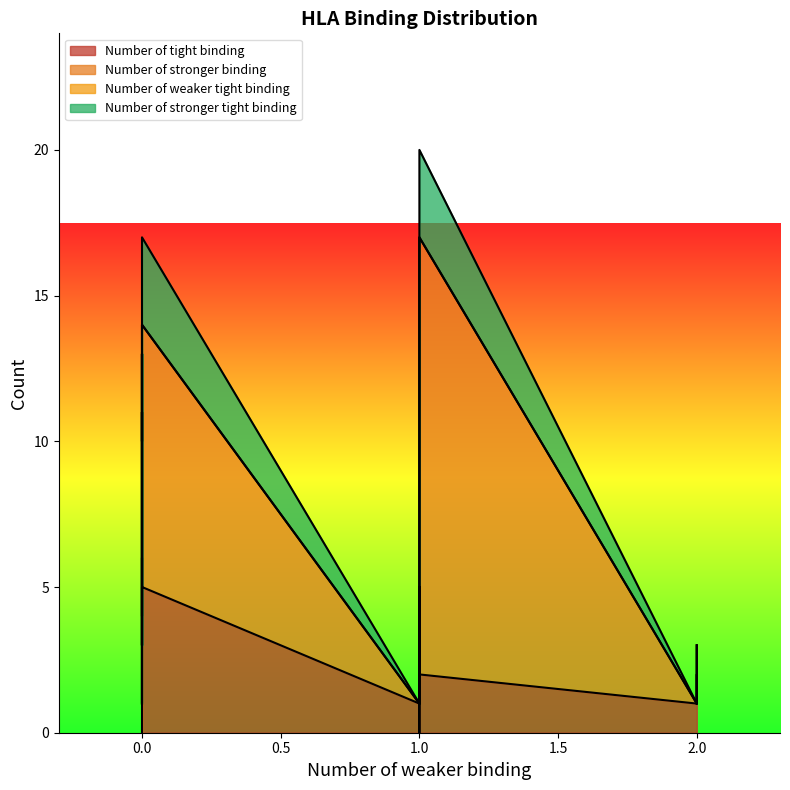

Which series ends up on top after the final intersection of Number of tight binding and Number of stronger tight binding?

Number of tight binding